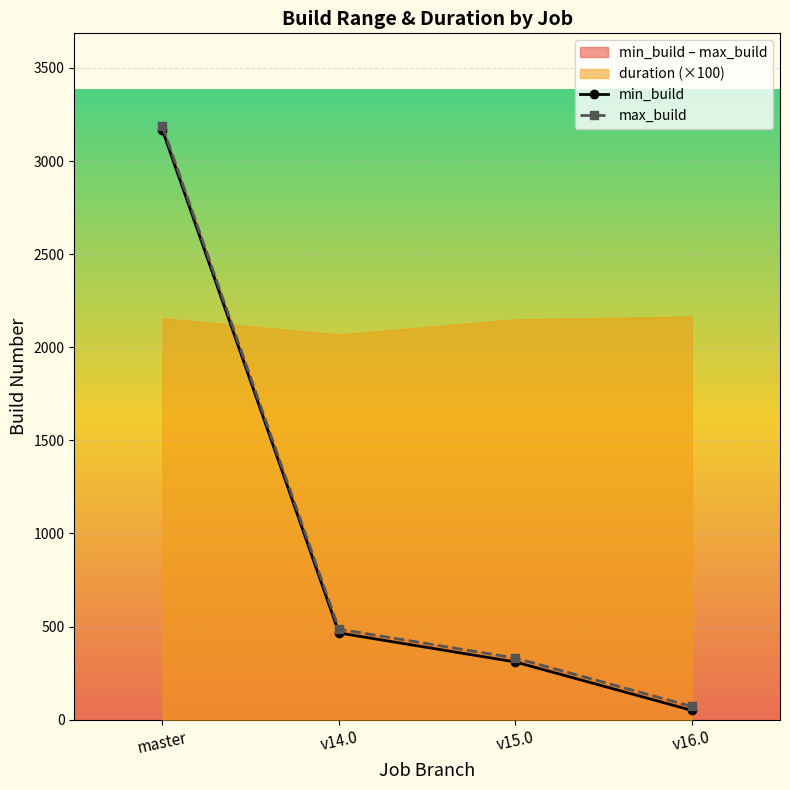

Reading left to right, transcribe all the data shown in this chart.

min_build: 3165	466	310	50
max_build: 3186	486	331	71